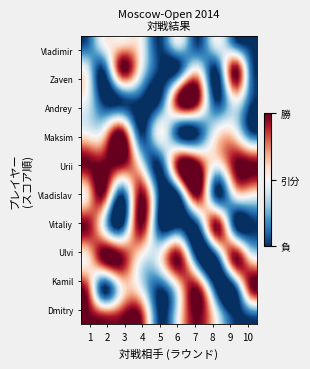

Which series has the widest spread of values?

Dragun Kamil